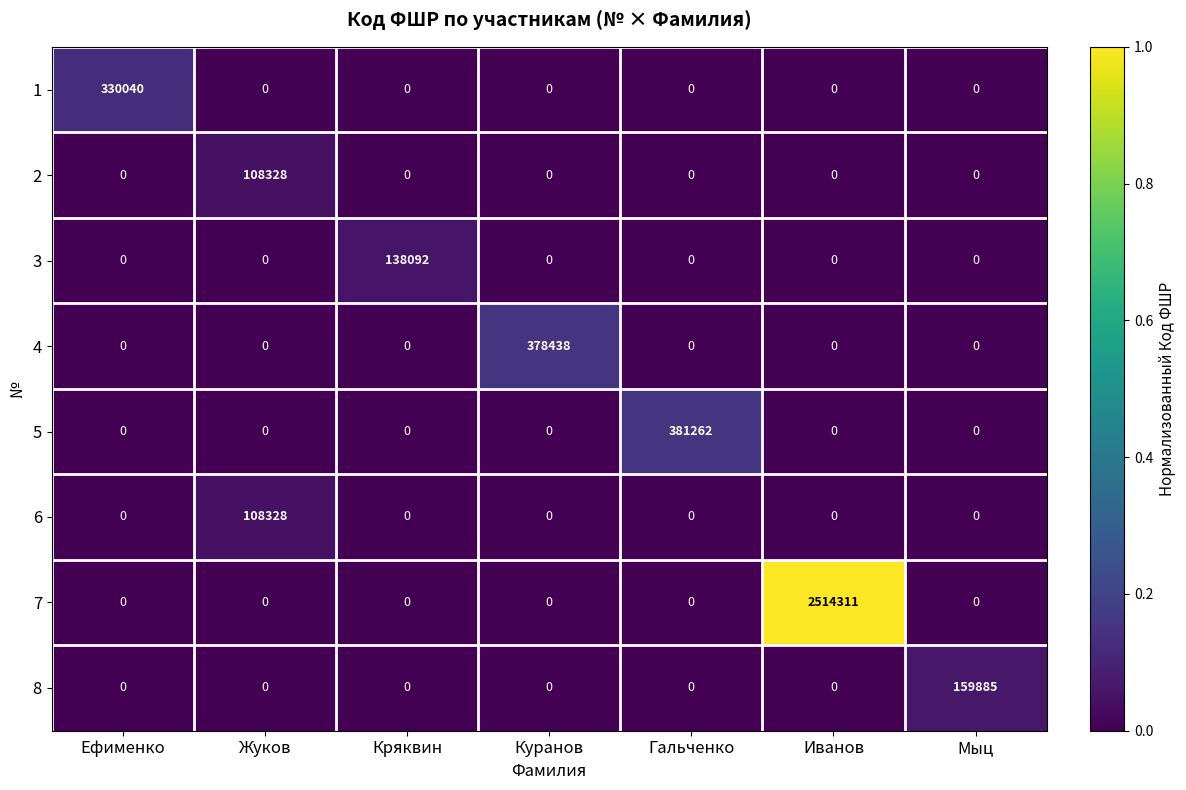

What is the difference between the 1 values at Ефименко and Иванов?

330040